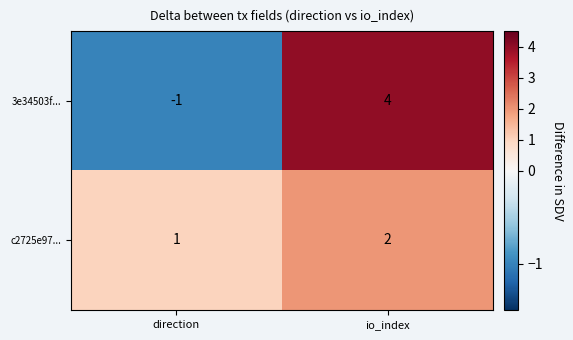

Which category has the highest value across all series?

io_index